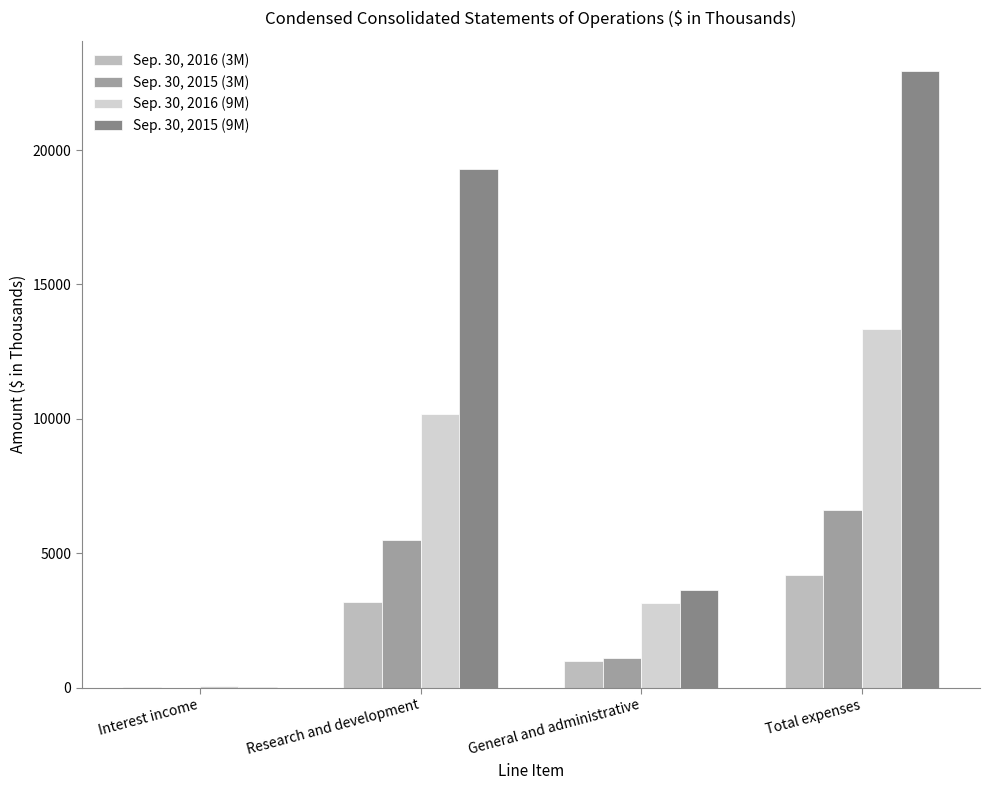

What is the sum of all Sep. 30, 2015 (3M) values?

13213